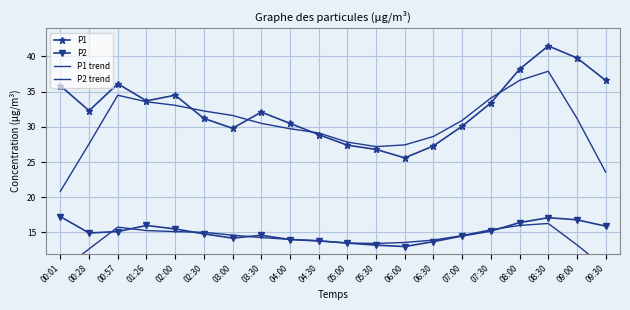

What is the difference between the second highest and minimum values in the P1 series?

14.2